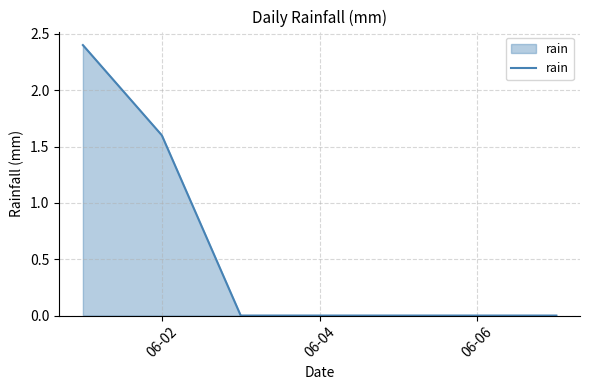

What is the greatest value displayed?

2.4